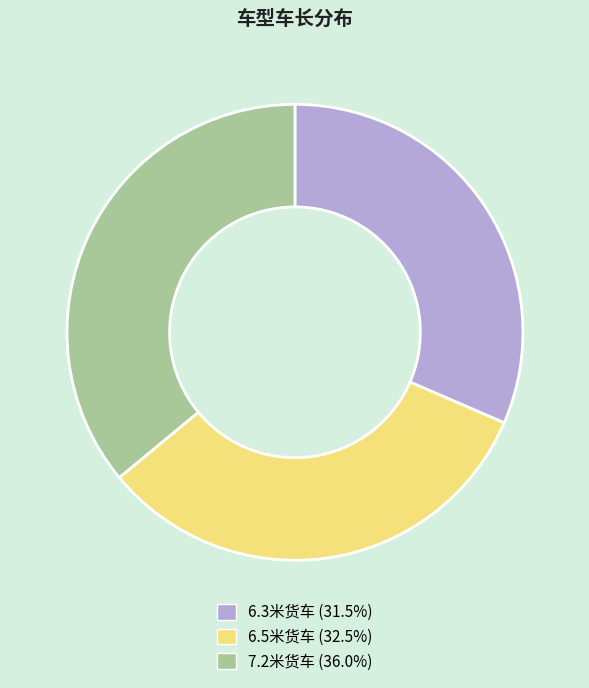

Which category has the biggest portion of the pie?

7.2米货车